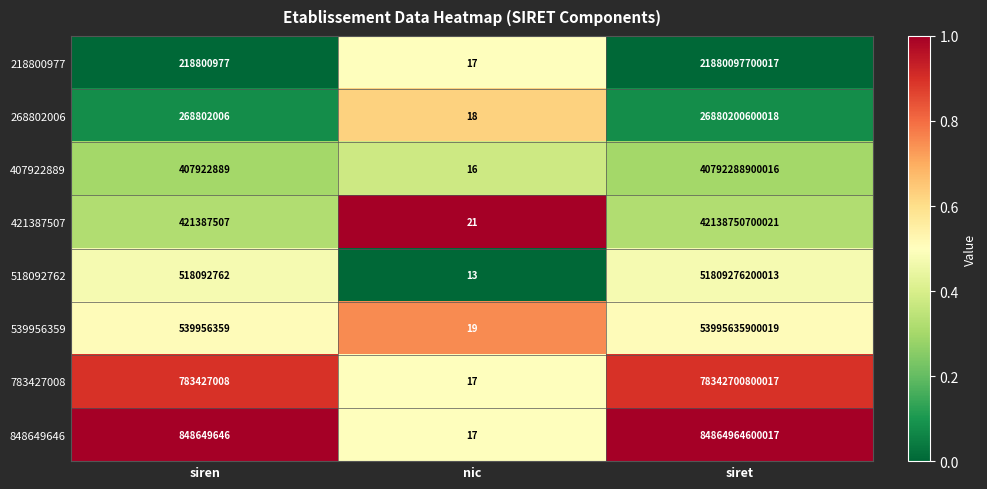

At which label is 518092762 closest to 25904638100013?

siren